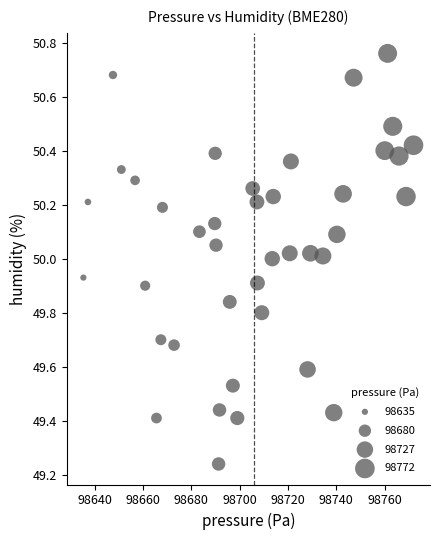

What is the range of Y values (max minus min)?

1.5